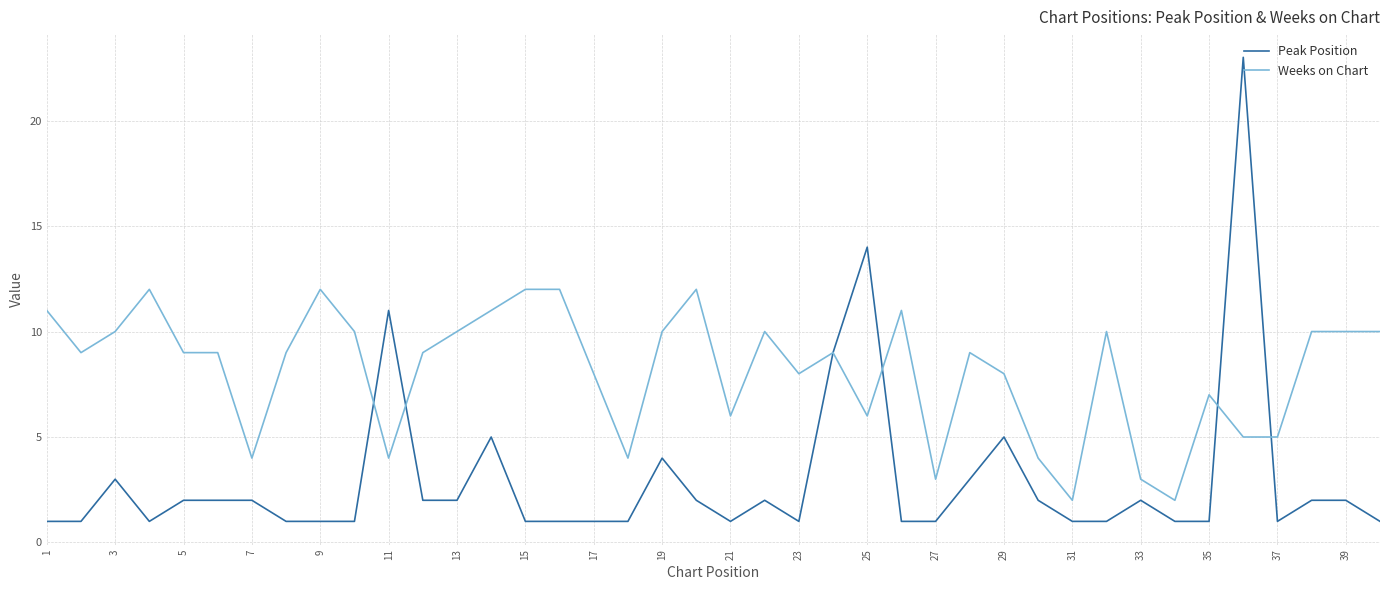

What is the maximum value for Peak Position?

23